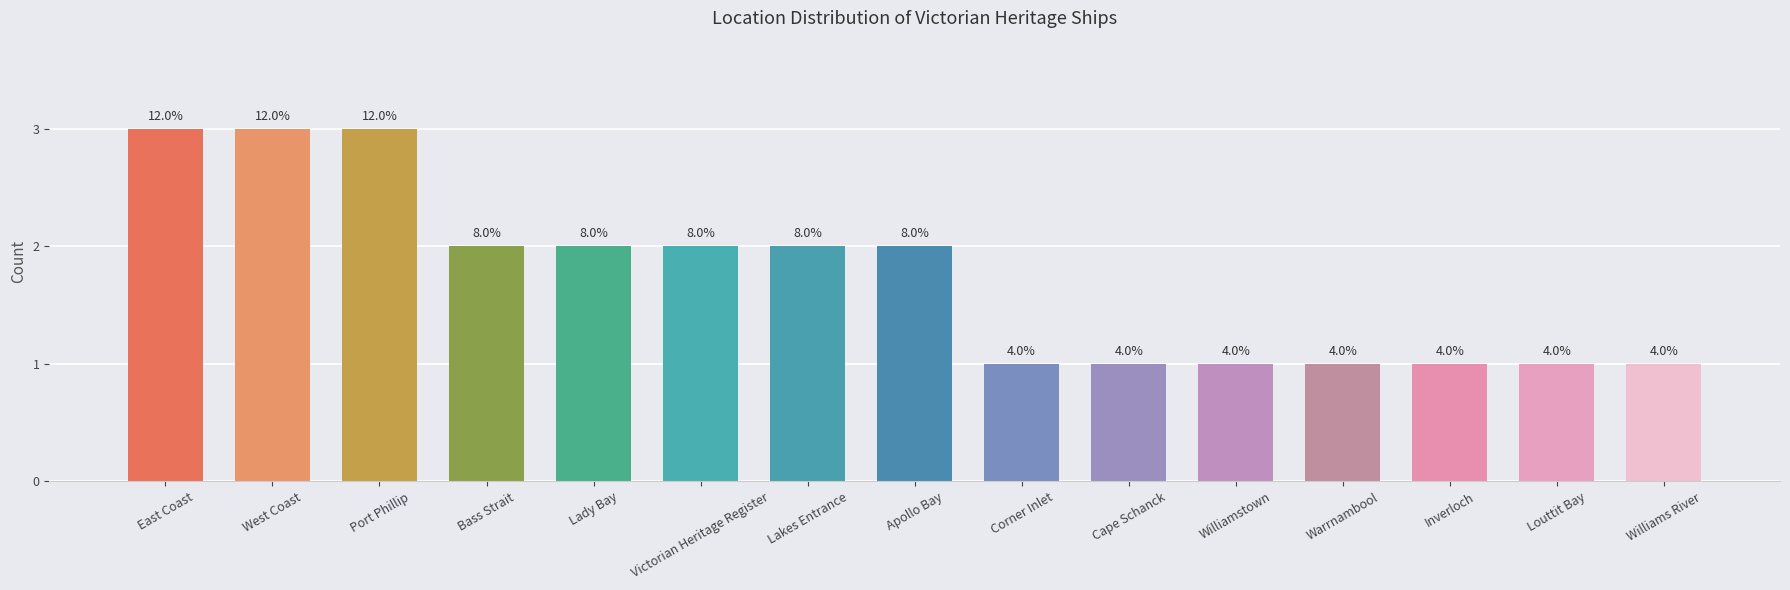

At which label does the data first exceed 2?

East Coast